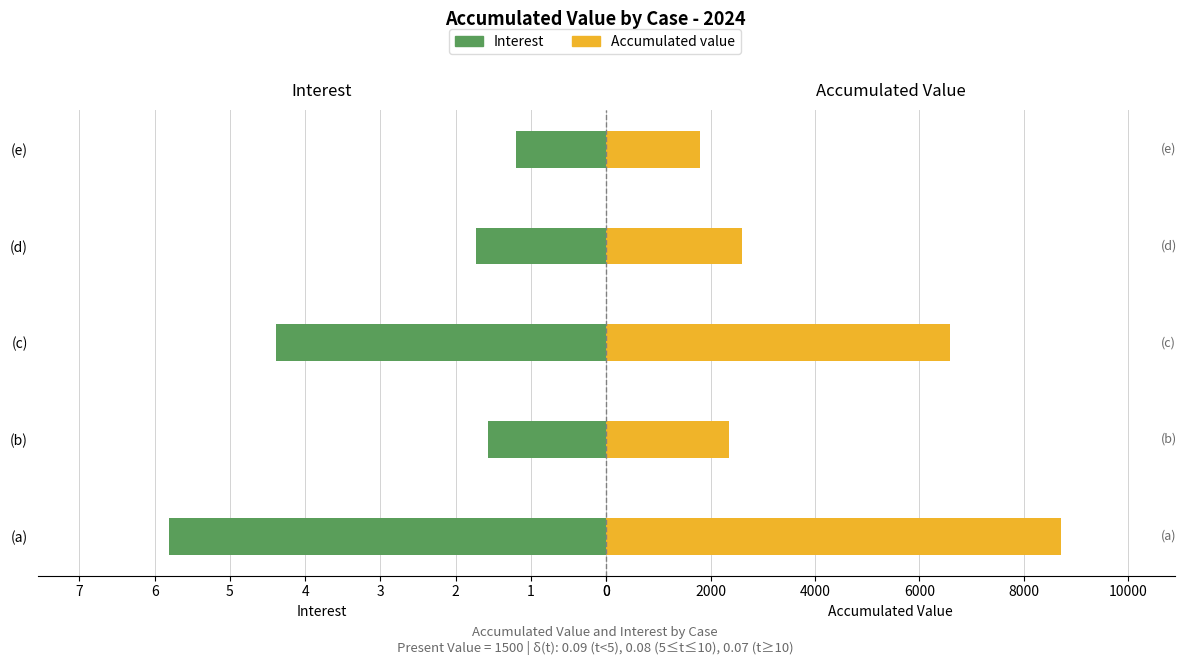

What is the difference between the Interest values at (d) and (c)?

2.7